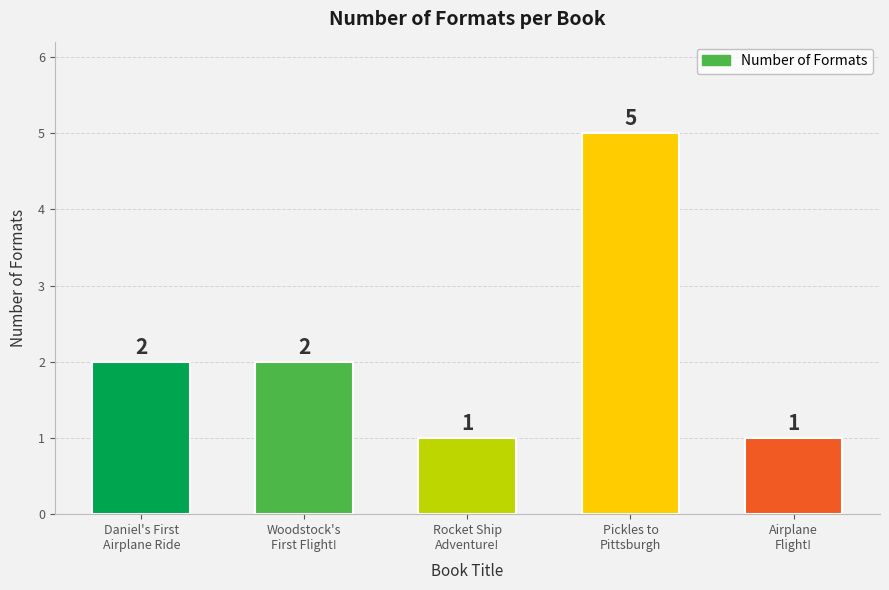

What is the value of the 3rd bar from the left?

1